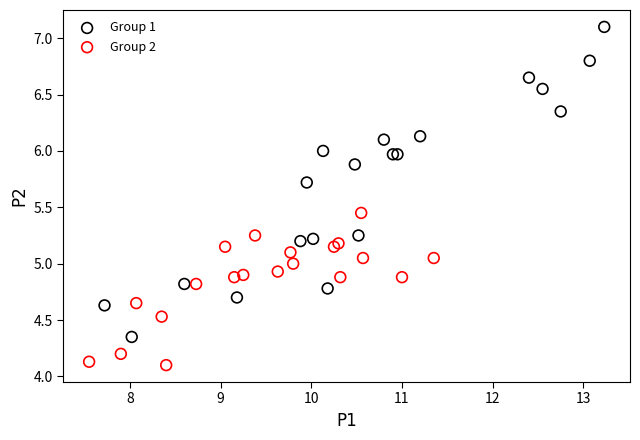

Which series reaches the minimum Y coordinate?

Group 2